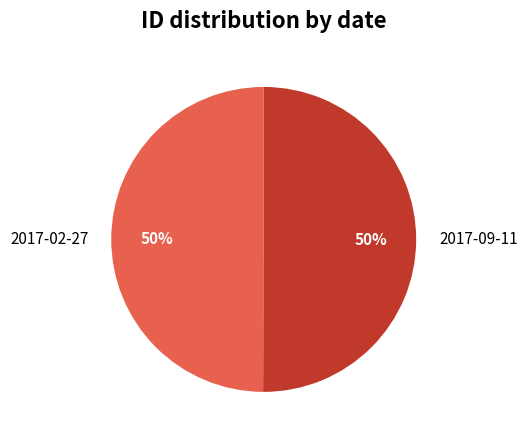

What percentage is the 2017-09-11 slice, to the nearest percent?

50%